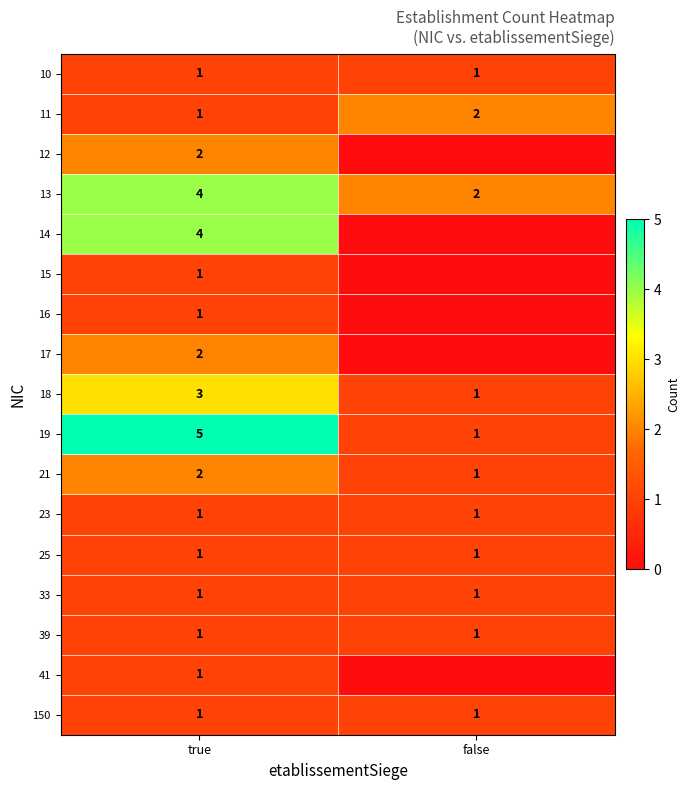

What is the difference between the 19 values at true and false?

4